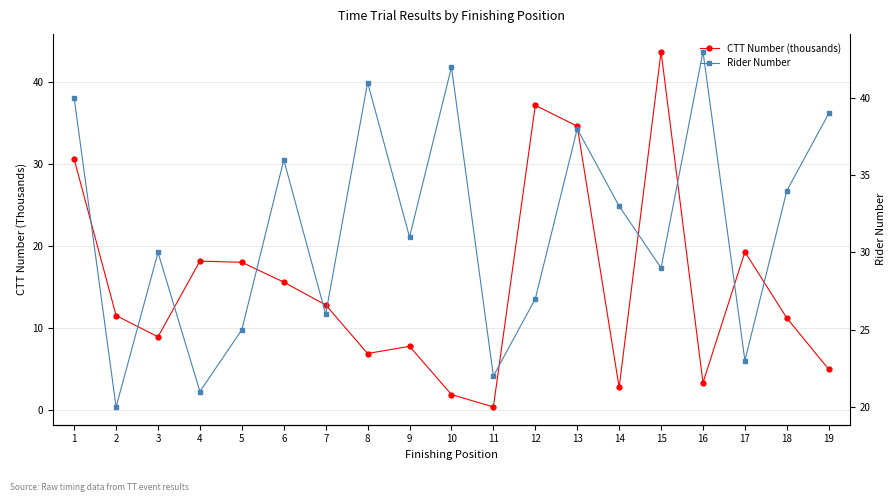

Which series ends up on top after the final intersection of Rider Number and CTT Number (thousands)?

Rider Number